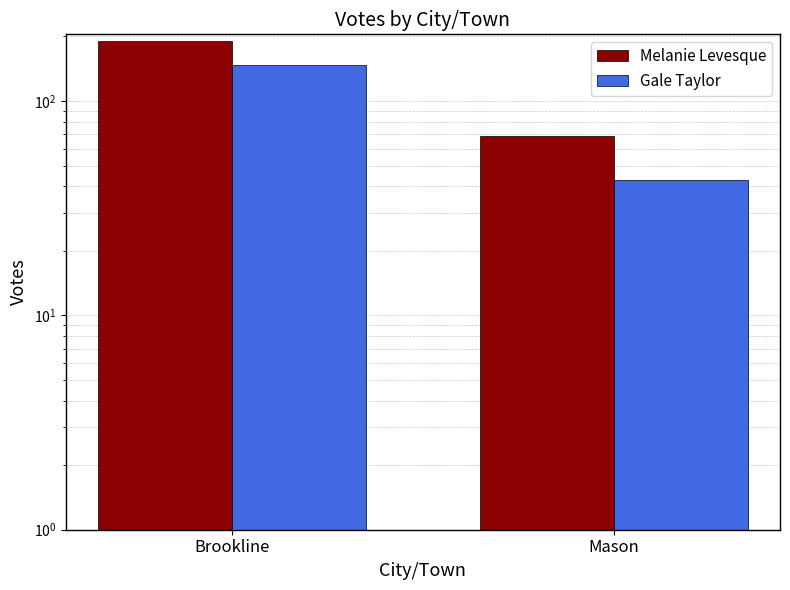

Where is Melanie Levesque nearest to the value 129?

Mason